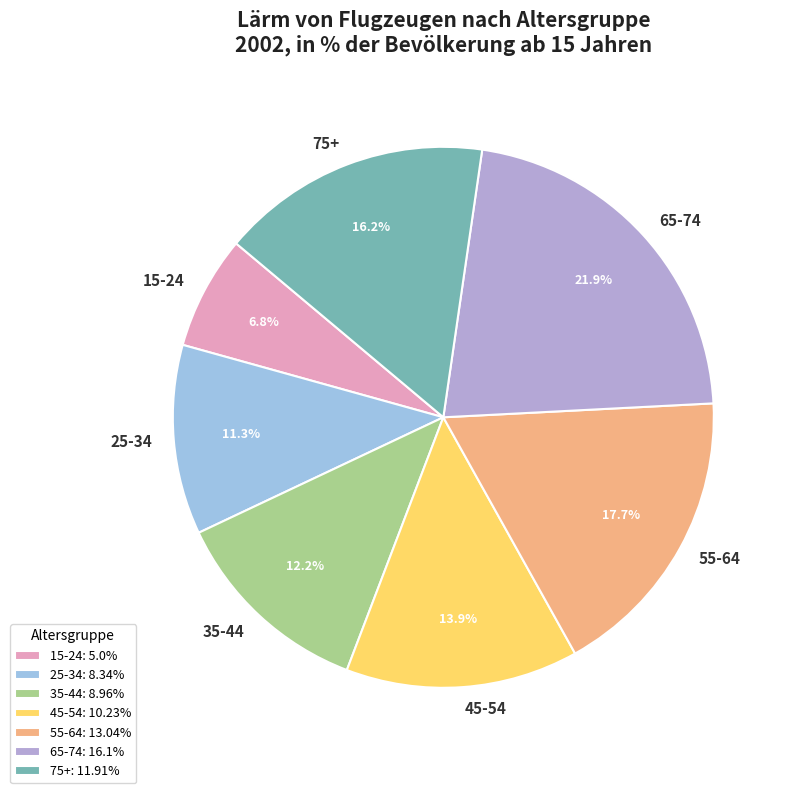

Count the number of slices in the pie.

7